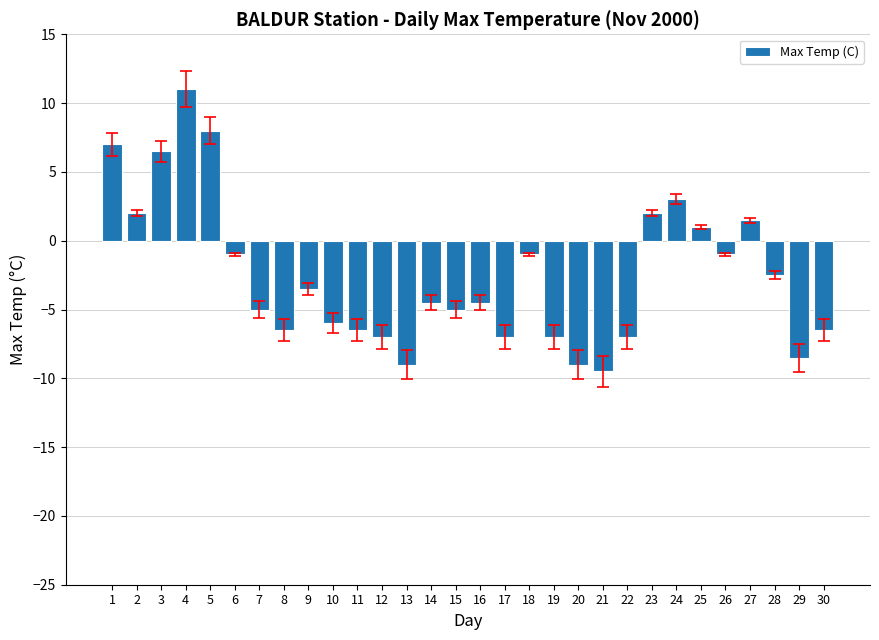

How many data points does each series have?

30